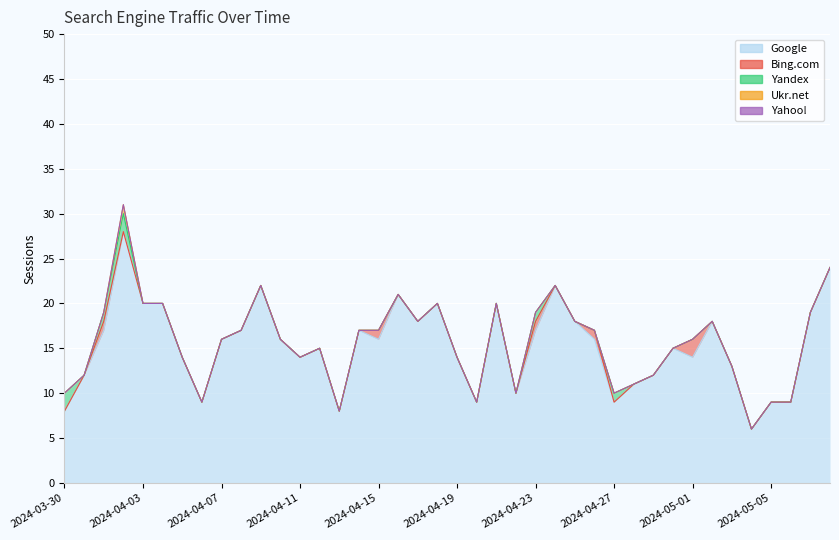

What are all the series names shown in the legend?

Google, Bing.com, Yandex, Ukr.net, Yahoo!